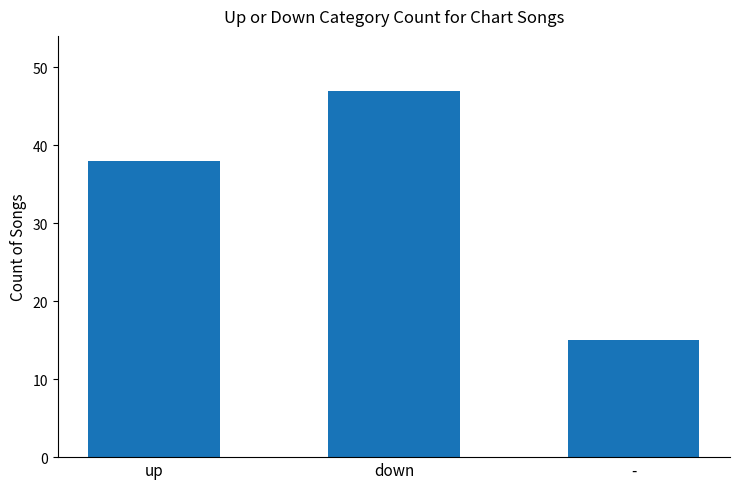

Rank the categories by value from highest to lowest.

down, up, -